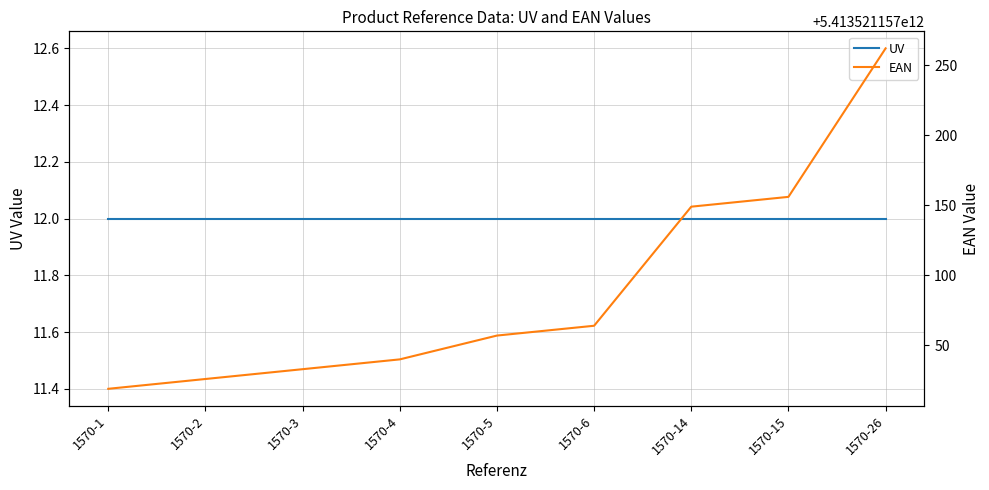

What is the average value of the UV series?

12